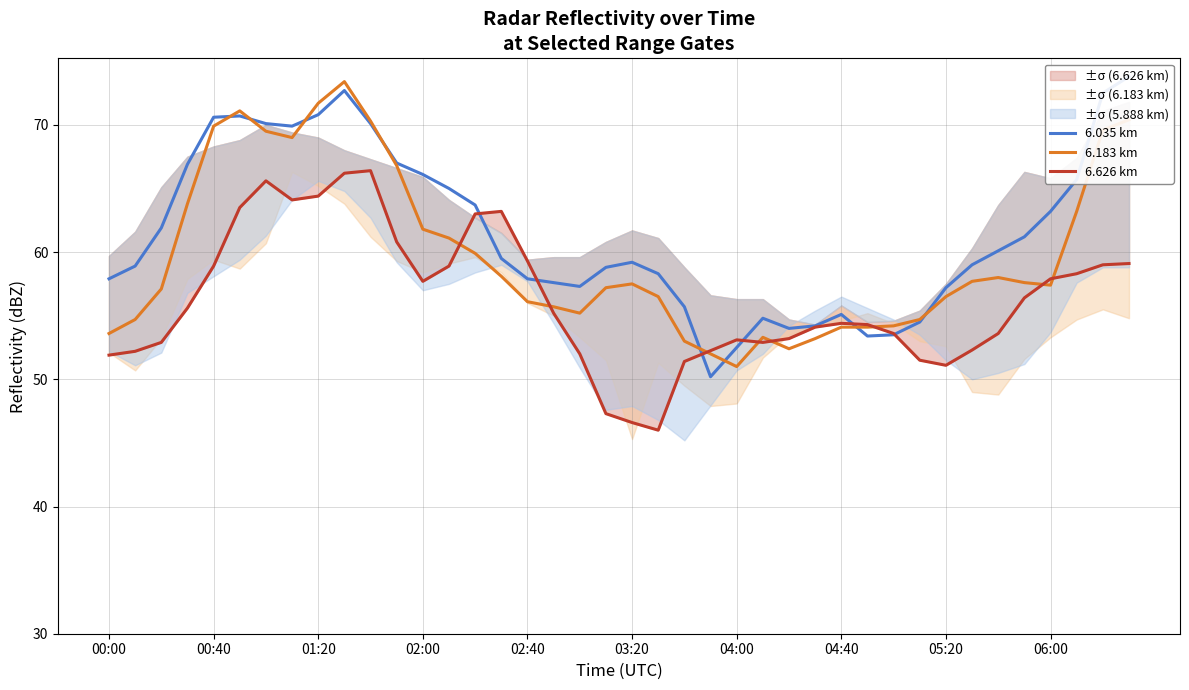

Count the number of data series in this chart.

3